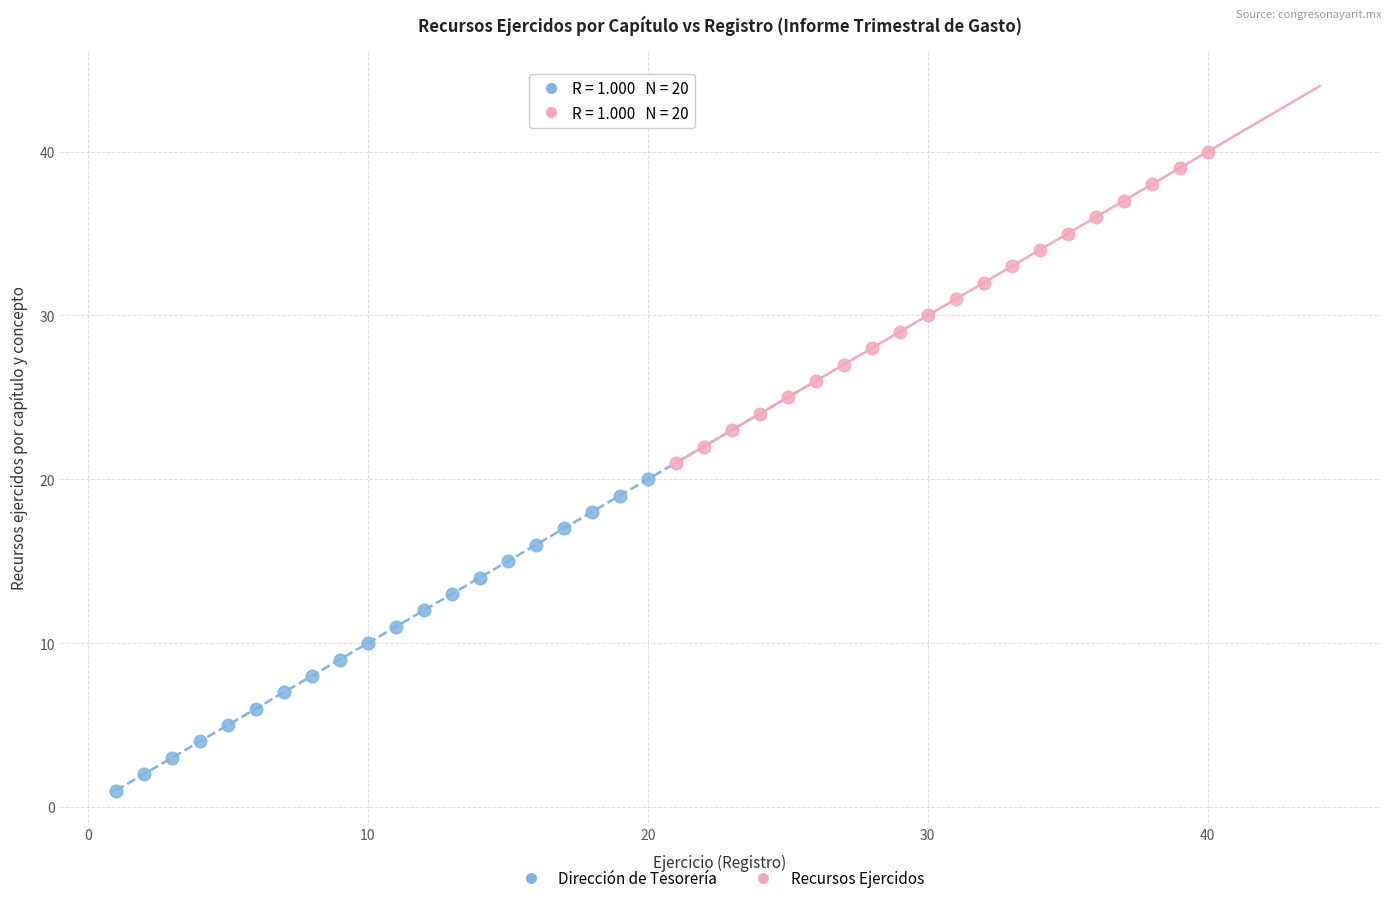

Which series reaches the minimum Y coordinate?

Dirección de Tesorería